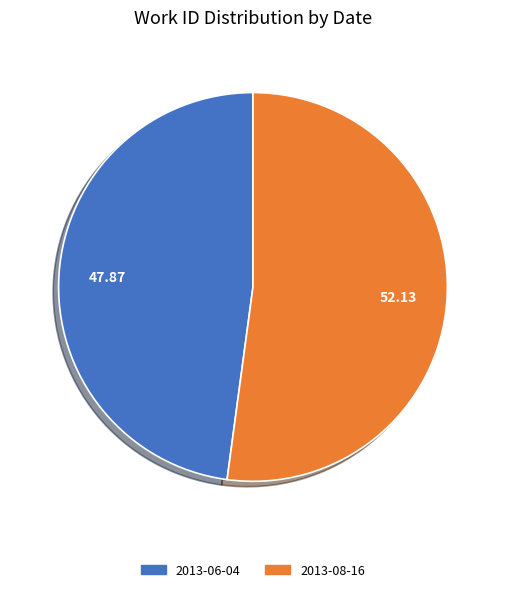

Approximately how many times larger is the value at 2013-06-04 compared to 2013-08-16?

0.9